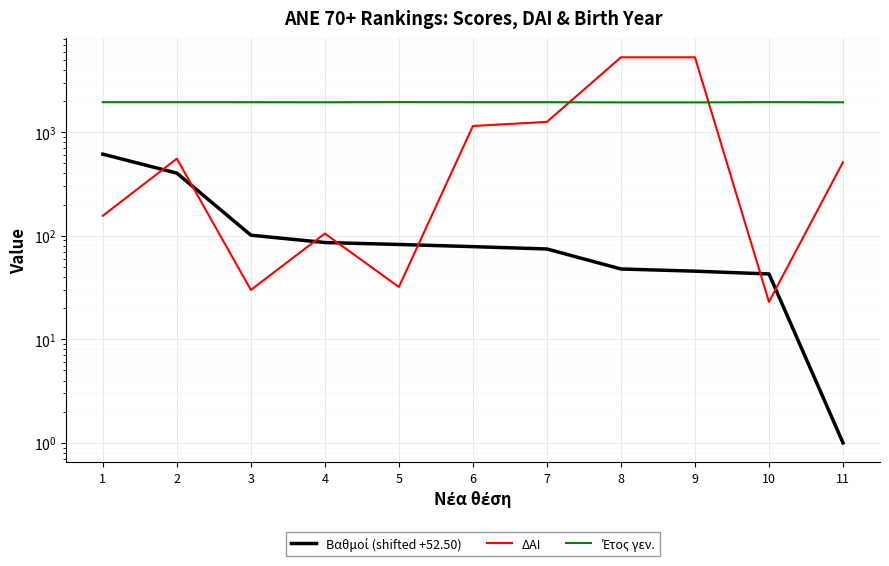

What is the sum of the Έτος γεν. values at 6 and 10?

3897.0